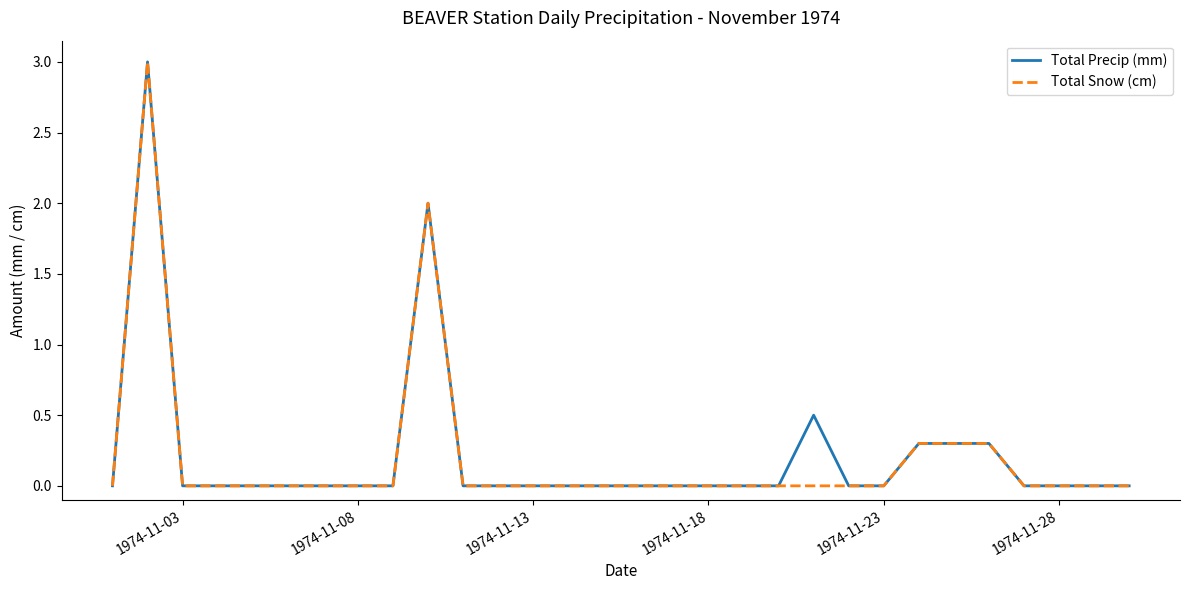

The value of Total Precip (mm) at 1974-11-08 is 1.2. True or false?

False